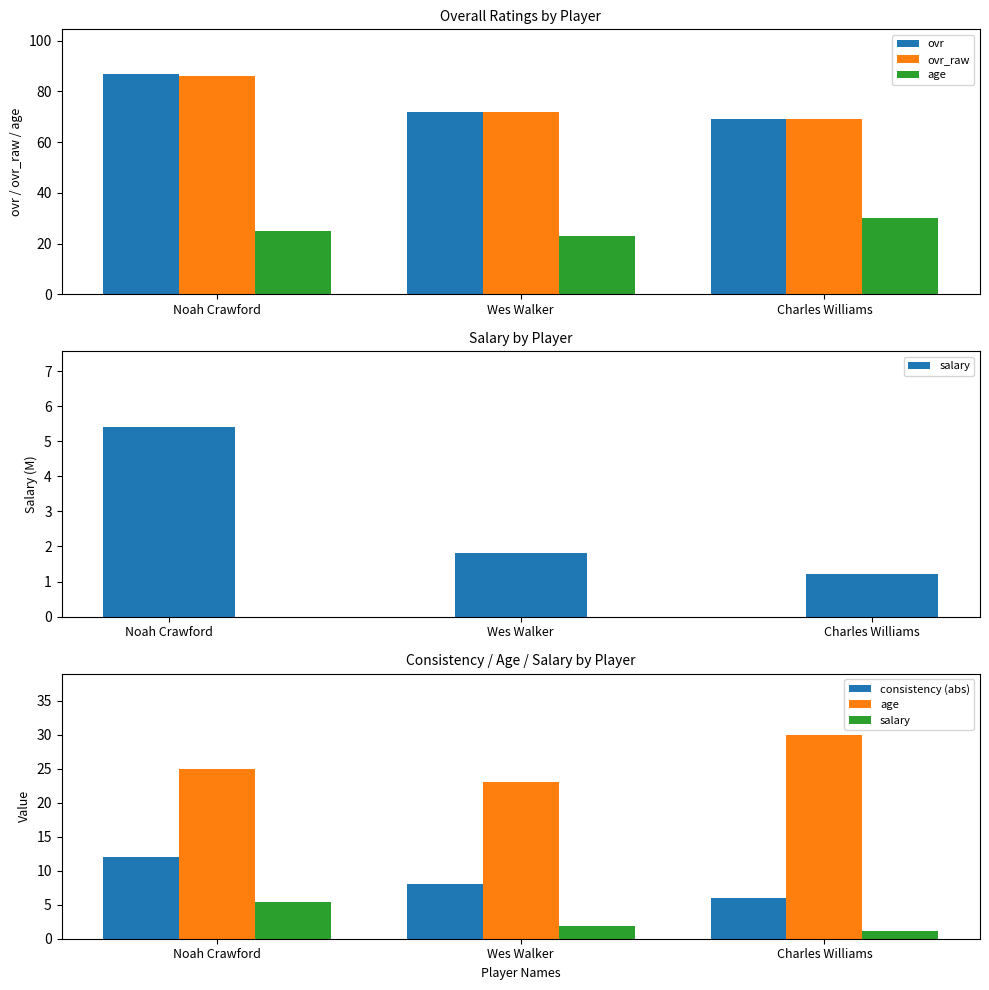

At which label does consistency (abs) first exceed 8?

Noah Crawford